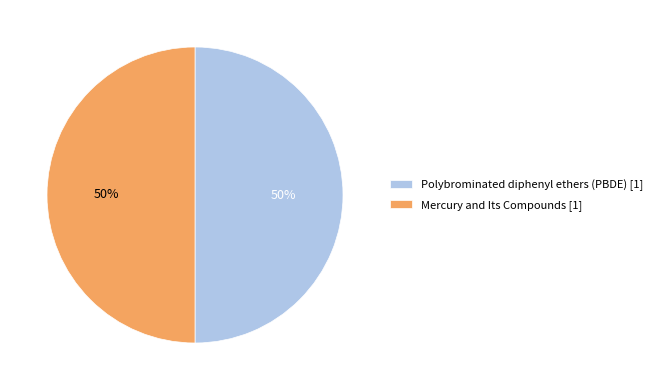

To the nearest percent, what is the combined percentage of Polybrominated diphenyl ethers (PBDE) and Mercury and Its Compounds?

100%